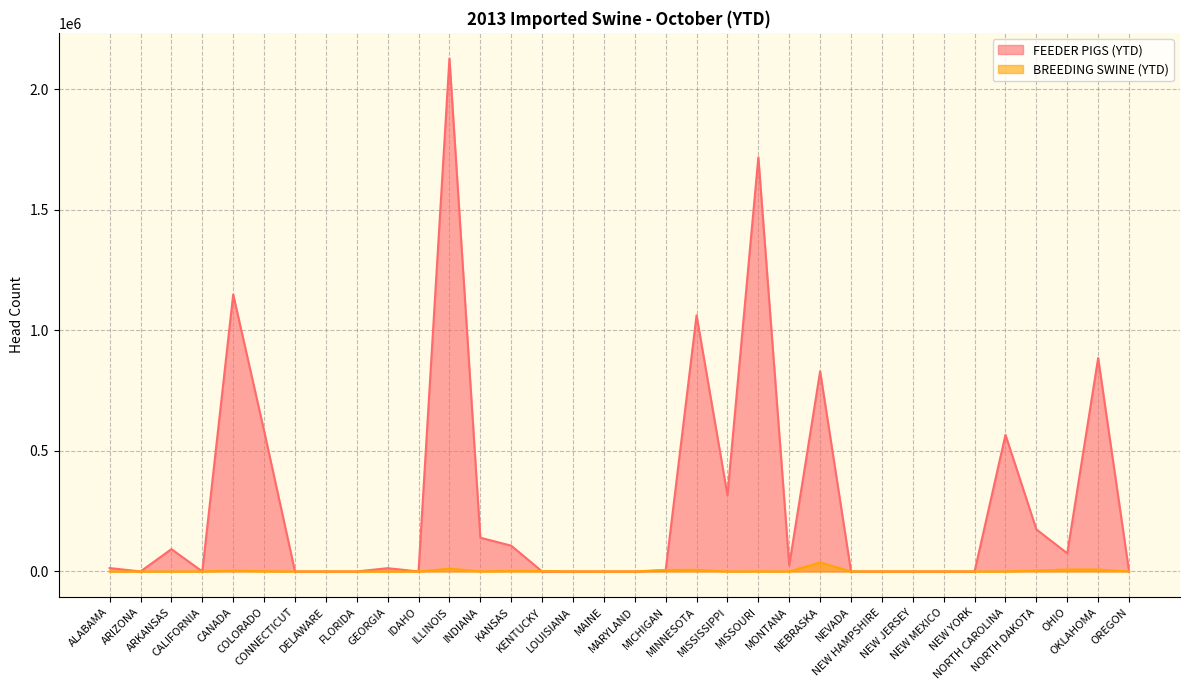

Which category has the highest value in the BREEDING SWINE (YTD) series?

NEBRASKA